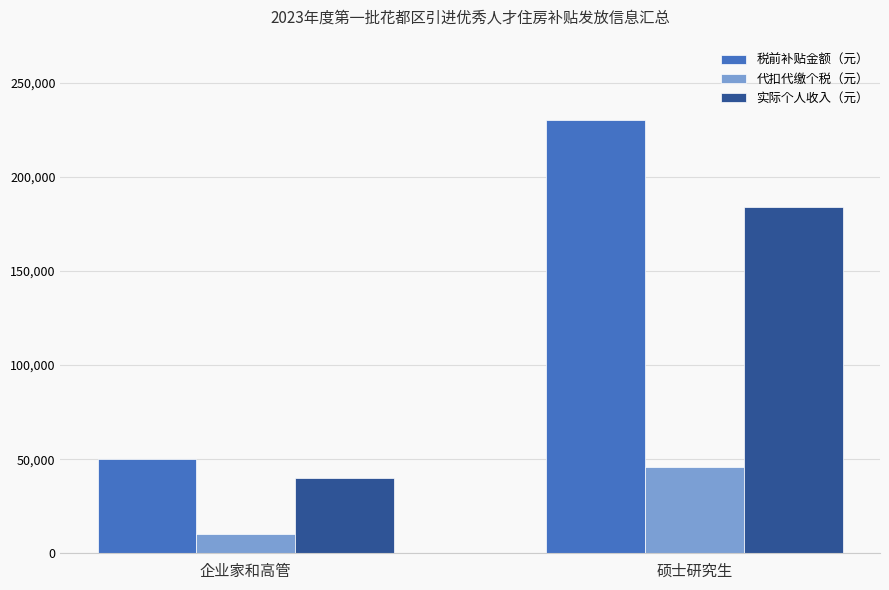

True or false: 代扣代缴个税（元） has a value of 46000 at 硕士研究生.

True